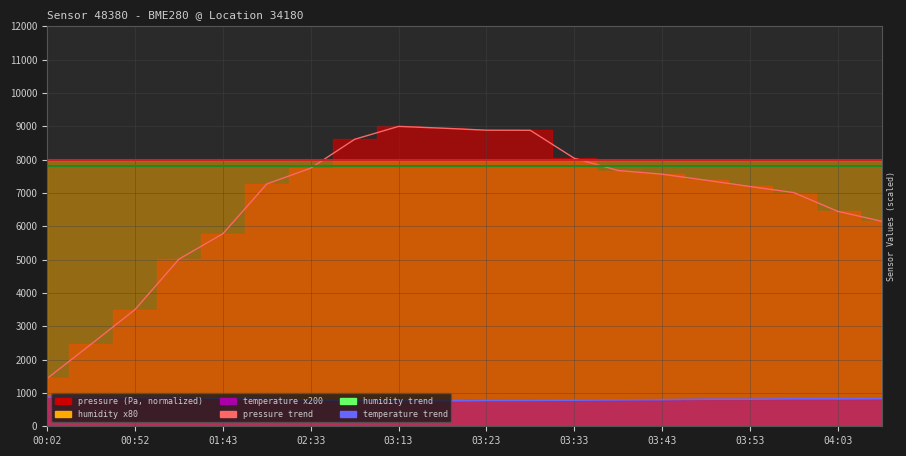

Which category has the lowest value in the pressure series?

00:02